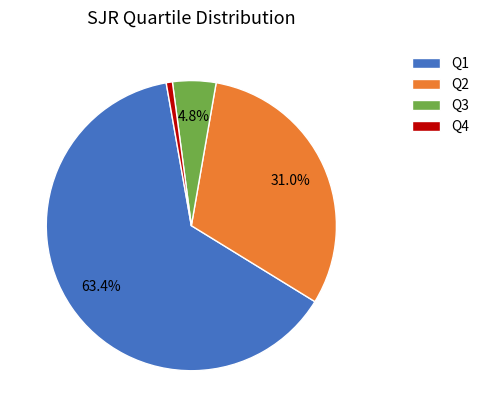

Which slice is the smallest?

Q4